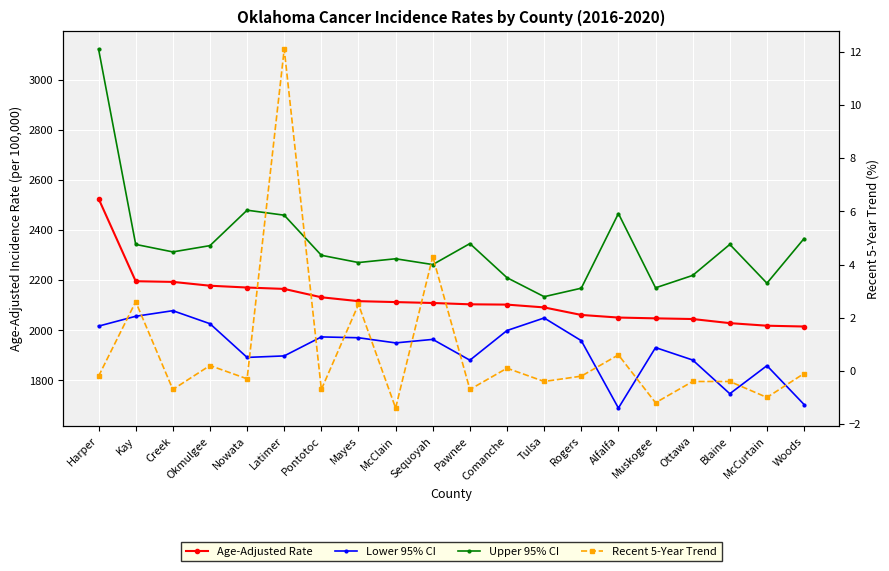

What is the approximate value of Upper 95% CI at Sequoyah?

2262.8